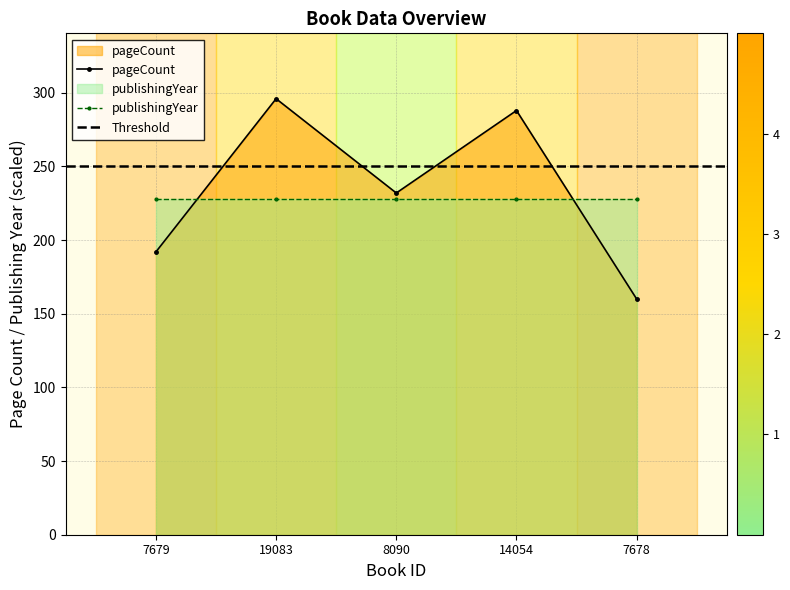

Reading right to left, list all the values displayed in this chart.

160	288	232	296	192